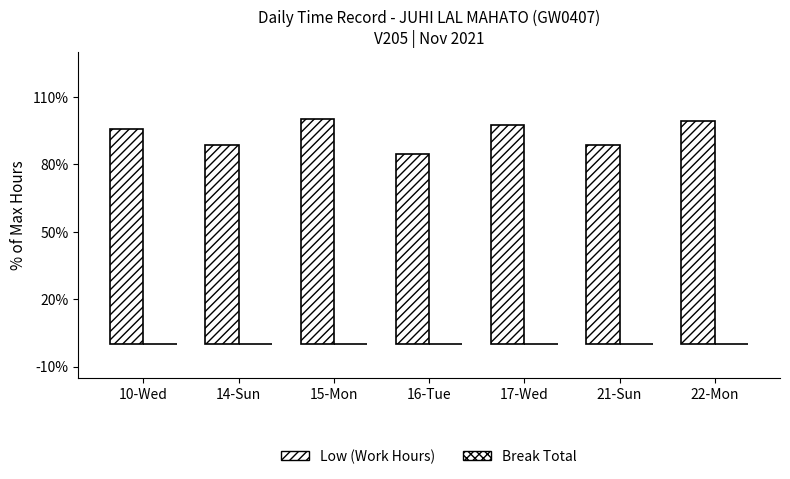

How many values exceed 95?

4